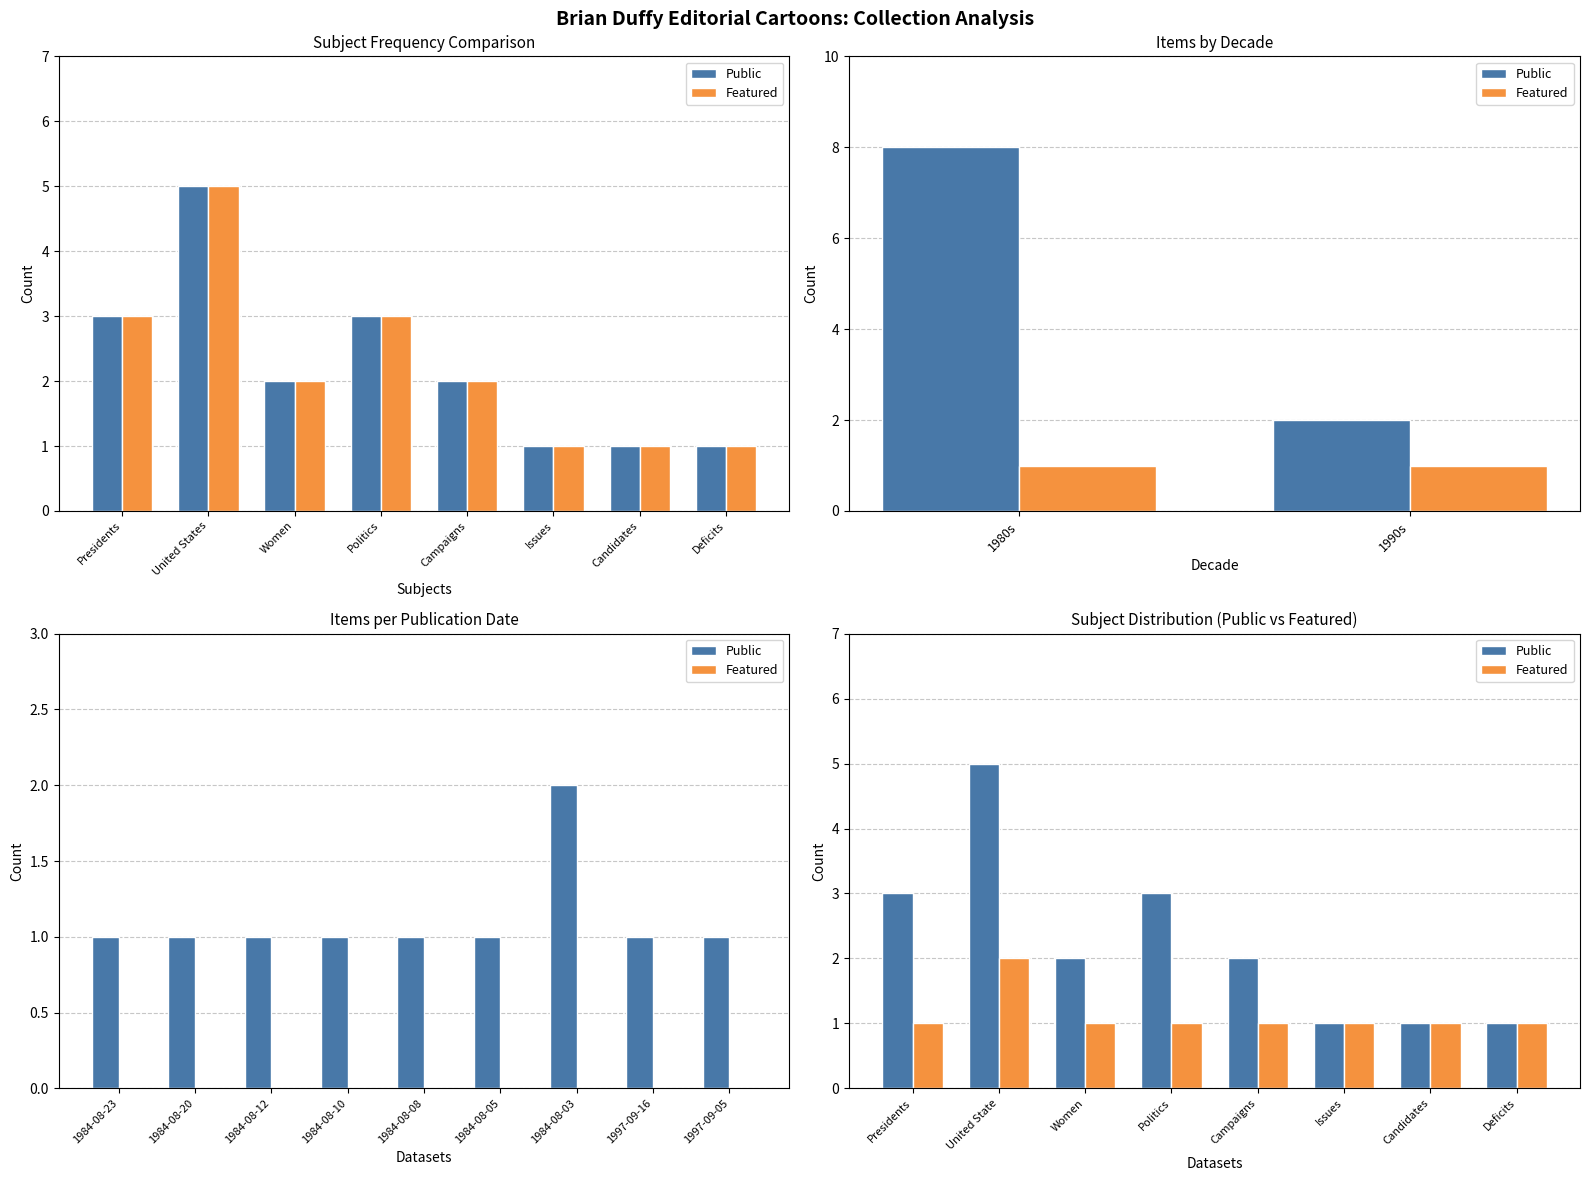

Rank the series by their maximum value, from lowest to highest.

Featured, Public